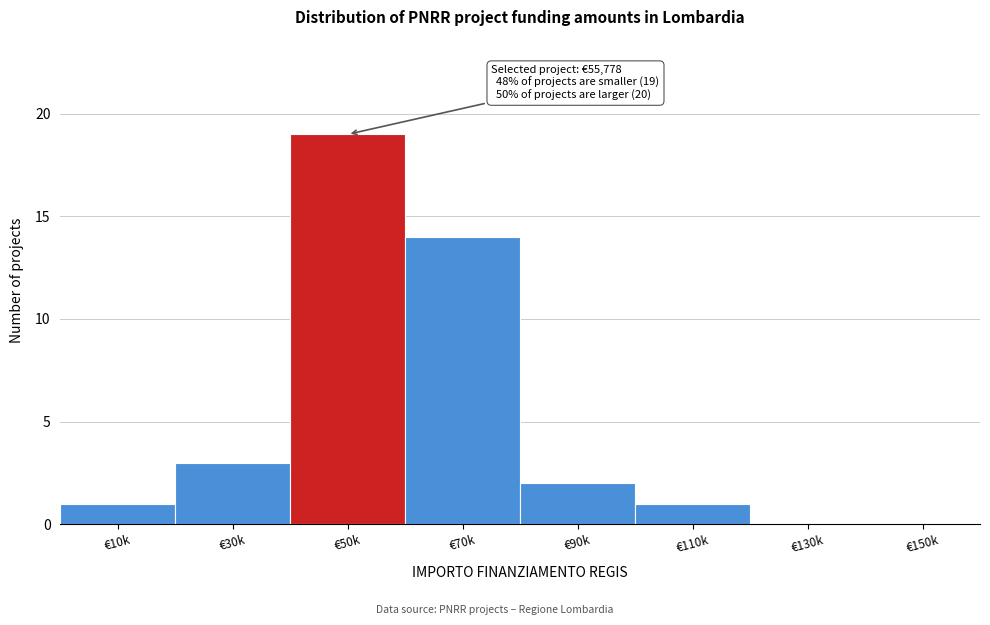

Reading right to left, what are all the values shown in this chart?

€150k=0	€130k=0	€110k=1	€90k=2	€70k=14	€50k=19	€30k=3	€10k=1